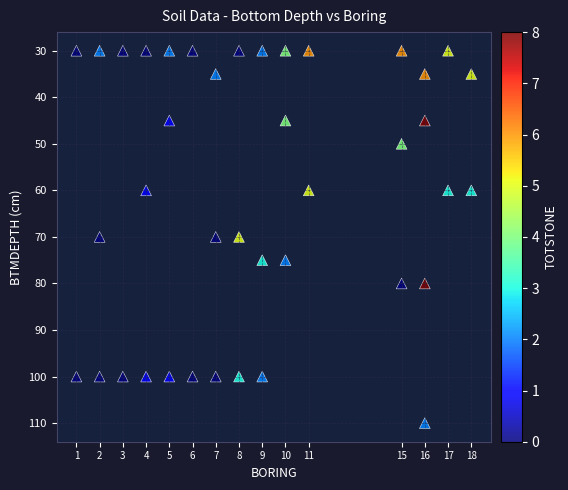

What is the range of Y values (max minus min)?

80